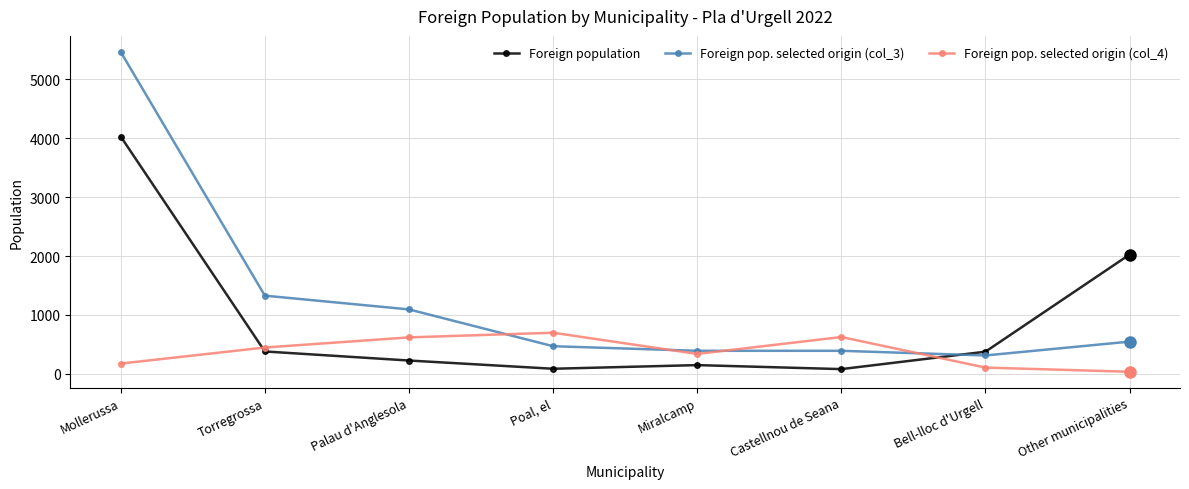

What is the sum of all Foreign pop. selected origin (col_3) values?

10001